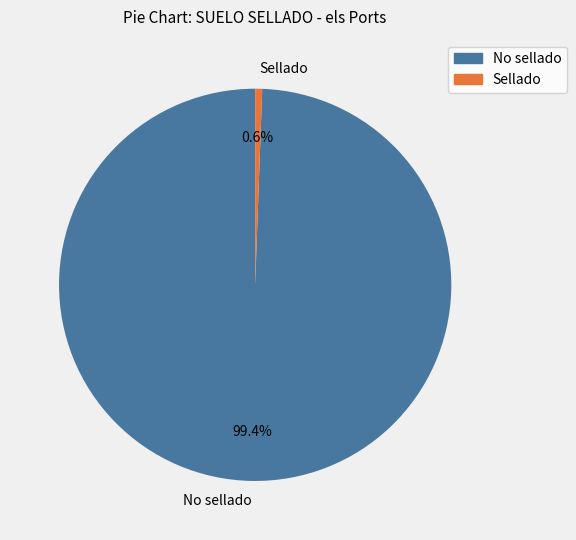

How much of the chart is everything except Sellado?

99.4%